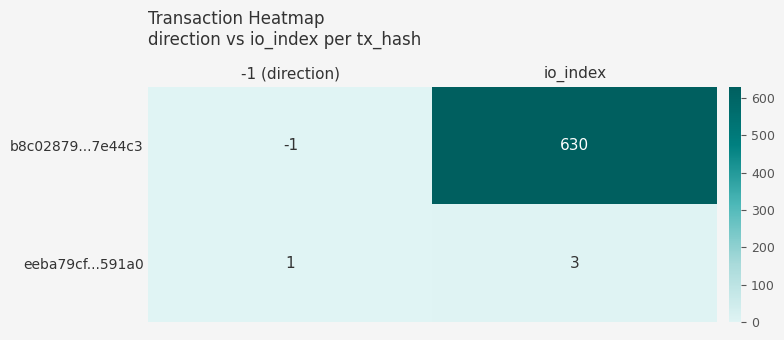

True or false: b8c02879...7e44c3 has a value of -1 at -1 (direction).

True